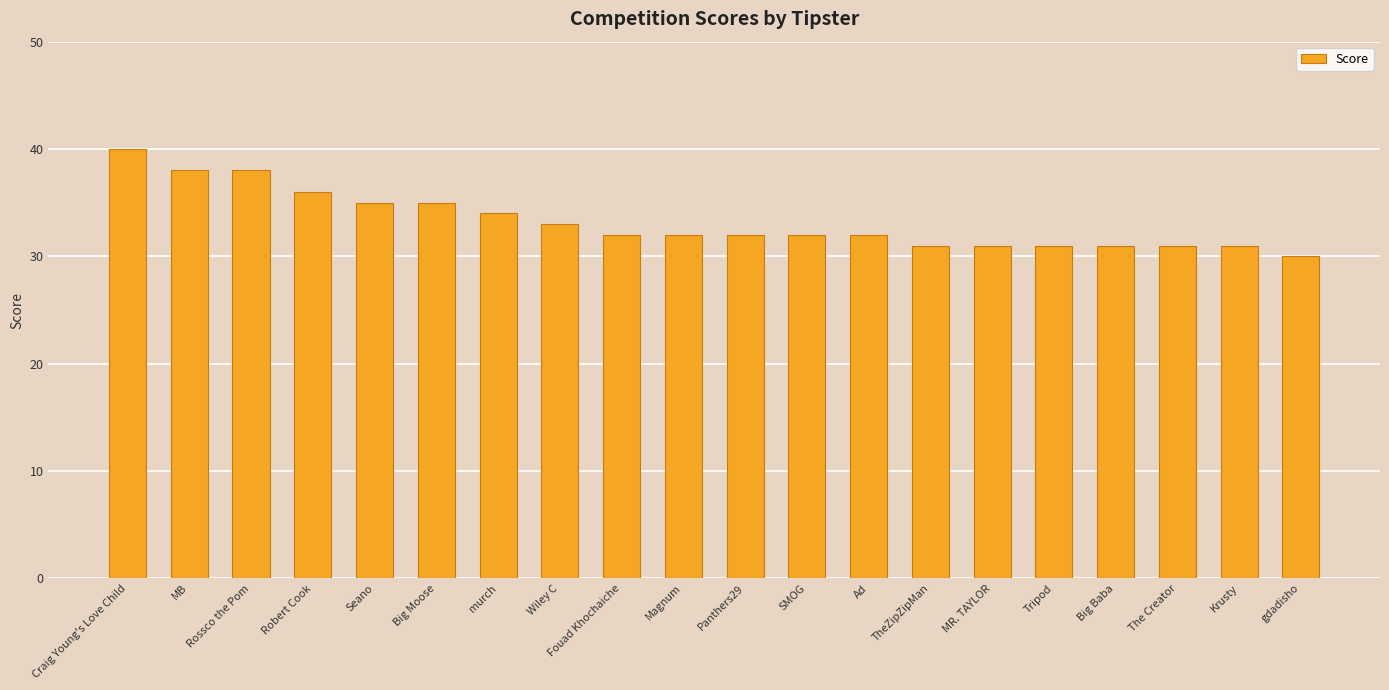

At which label does the data first exceed 32?

Craig Young's Love Child